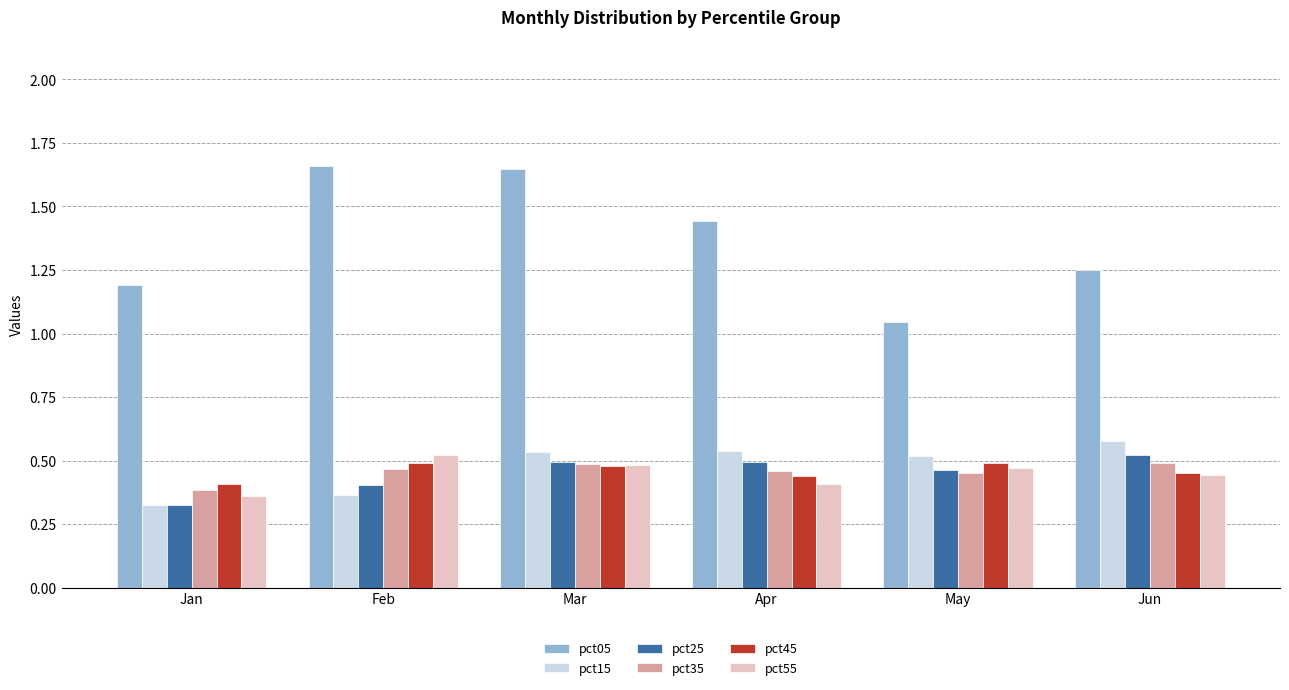

Are the bars horizontal?

No